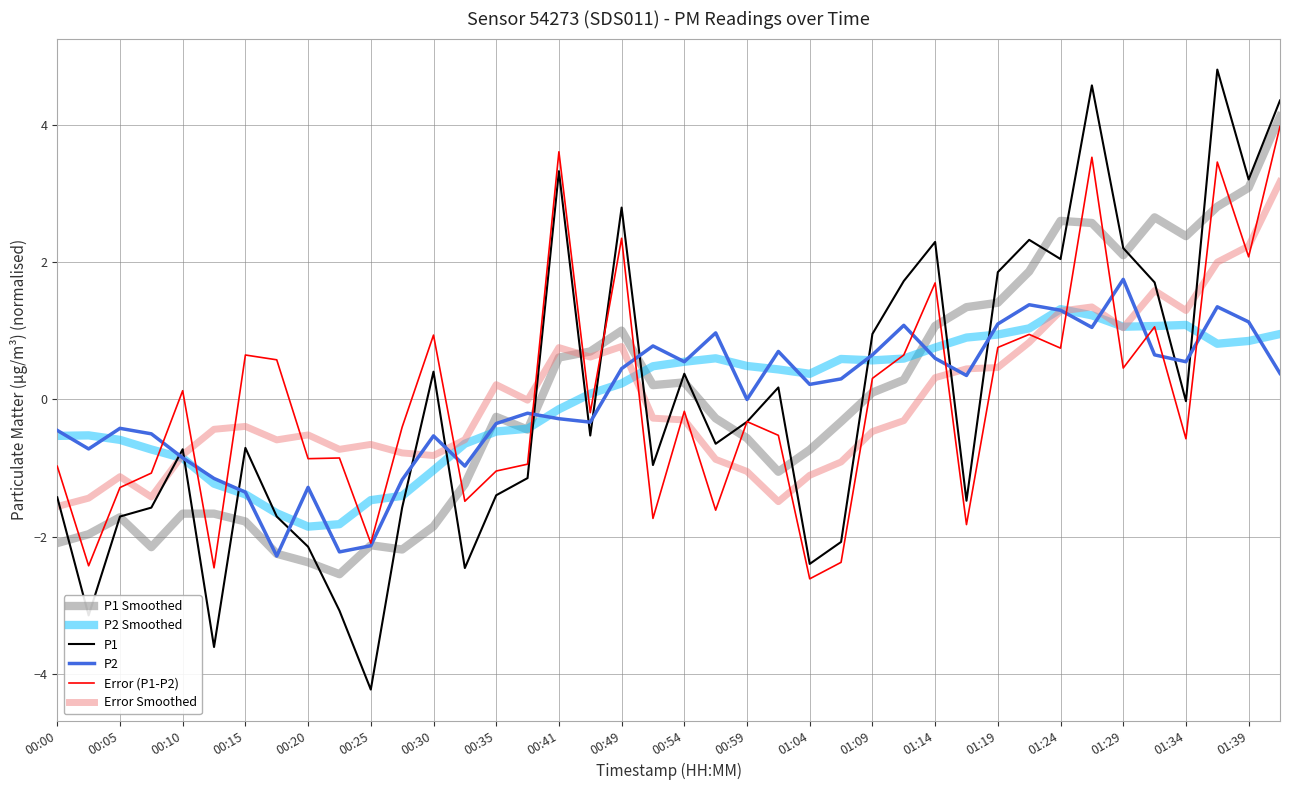

Which series has the largest range (max minus min)?

P1